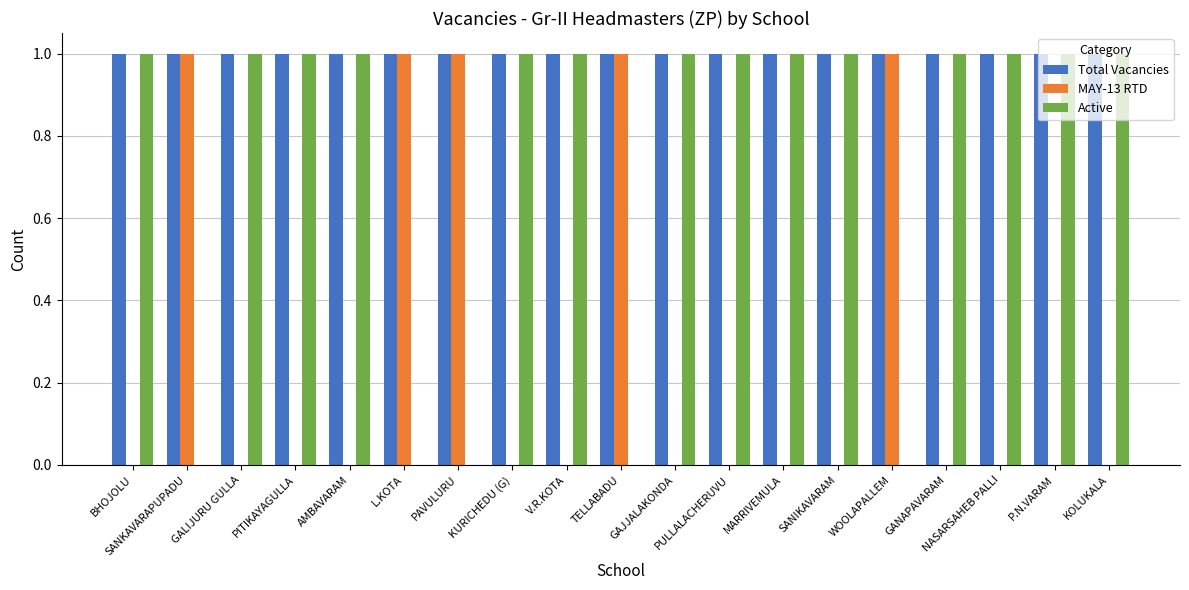

Is it true that MAY-13 RTD equals 1 at KURICHEDU (G)?

False